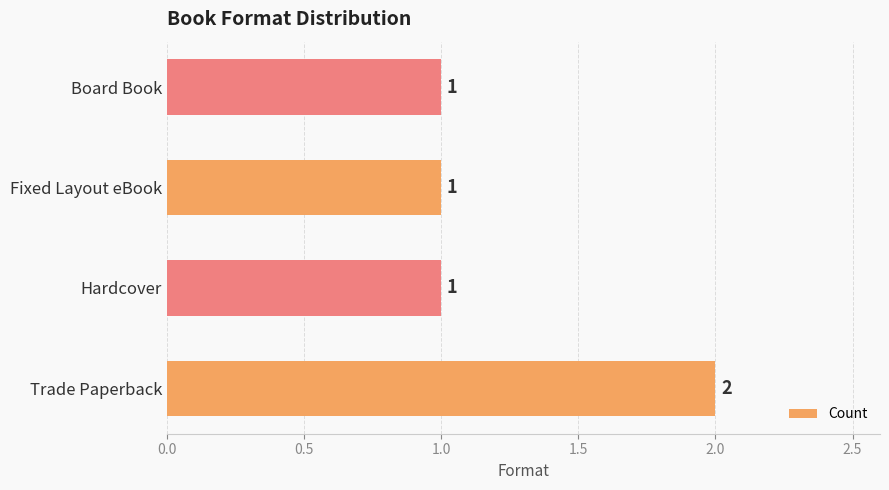

Is it true that the value at Fixed Layout eBook is 1?

True